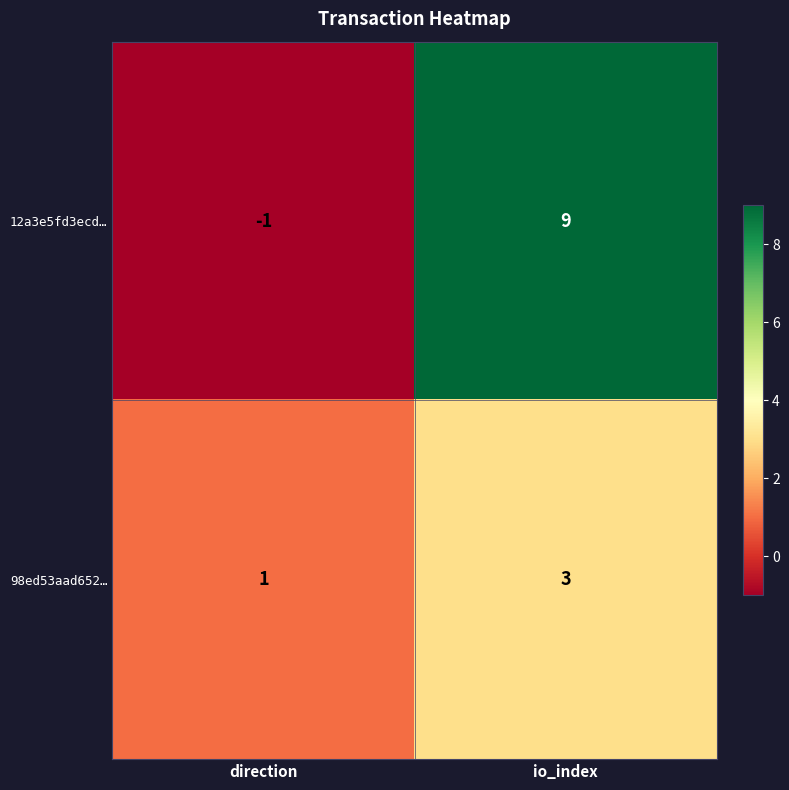

What is the sum of all 98ed53aad652… values?

4